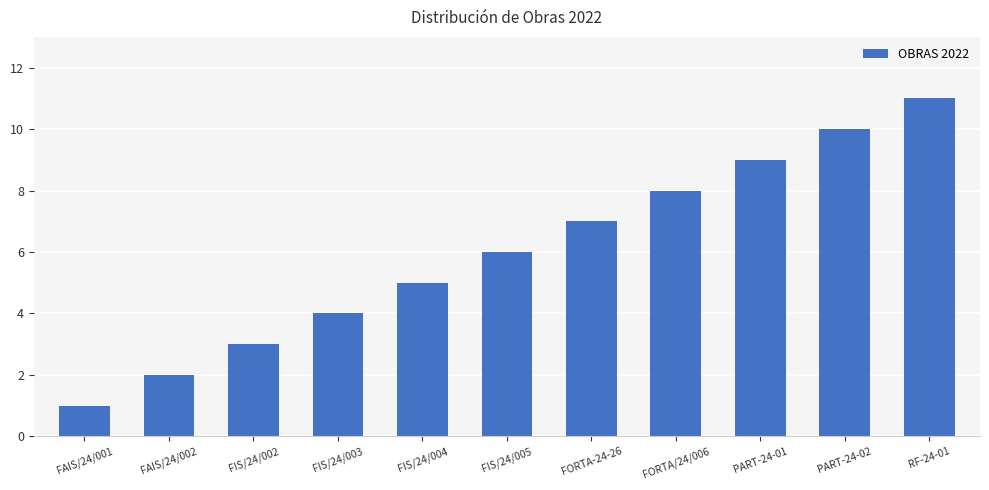

What is the average value?

6